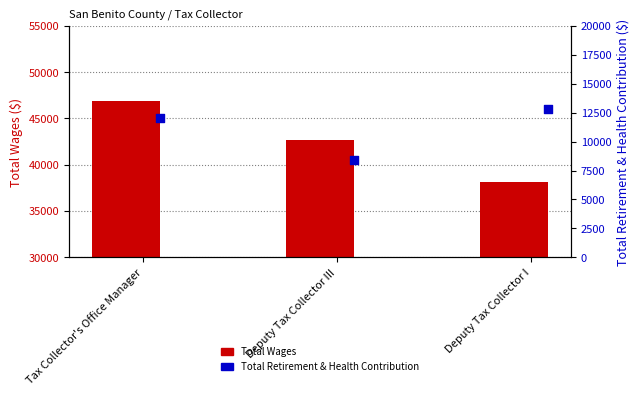

What is the total value across all series at Deputy Tax Collector I?

50915